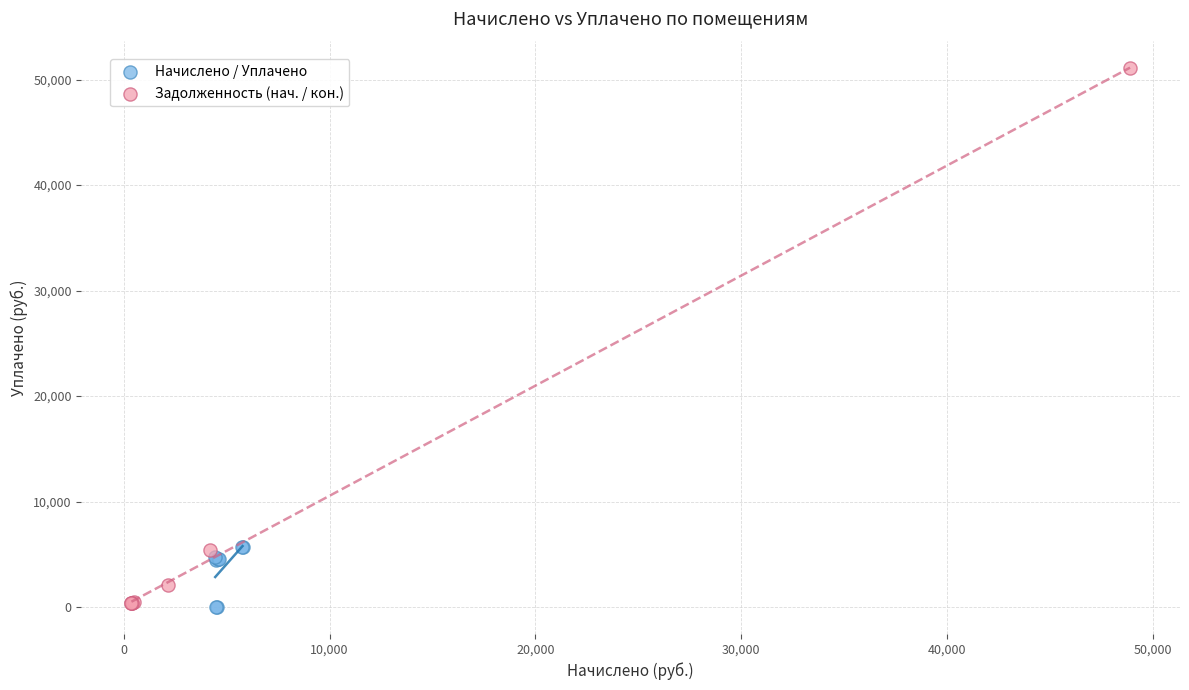

What are all the series names shown in the legend?

Начислено / Уплачено, Задолженность (нач. / кон.)